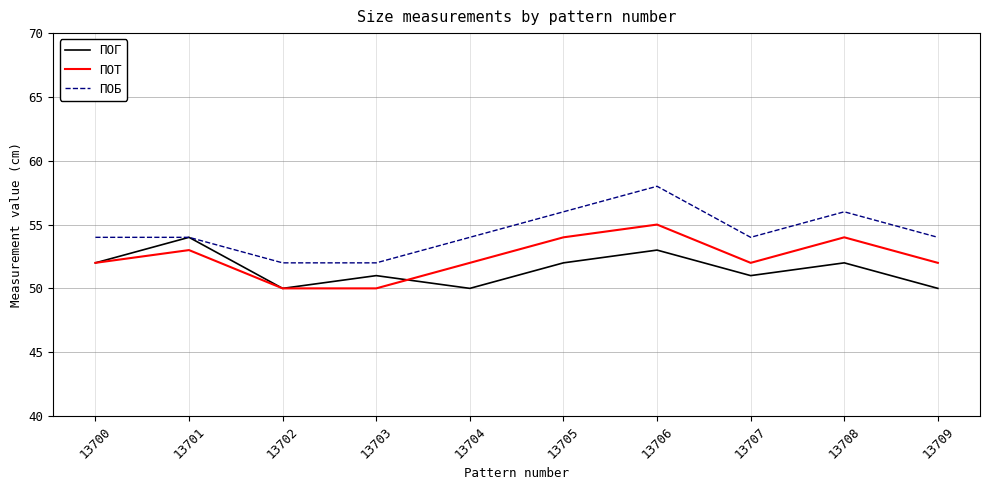

What is the spread (max minus min) of values at 13706?

5